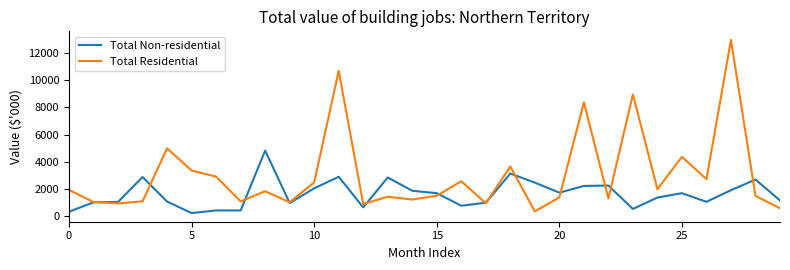

Which series has the largest total across all categories?

Total Residential